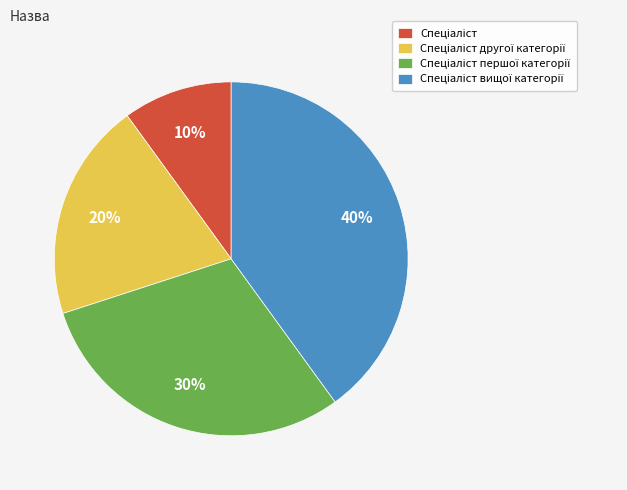

To the nearest percent, what is the difference between the largest and smallest slice percentages?

30%